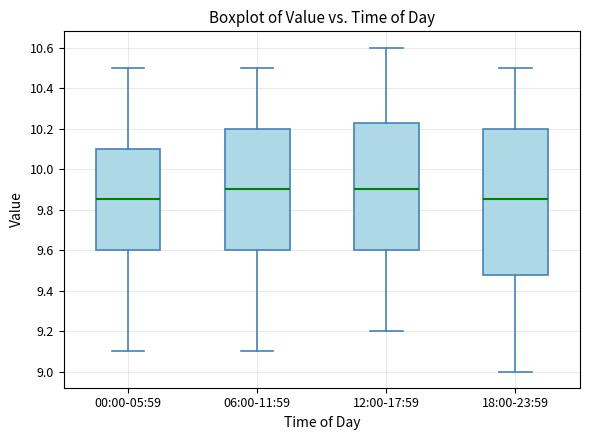

Reading left to right, transcribe this box plot: for each box, give where its median line is, the range the box spans, and where its two whiskers end, as read against the y-axis. The values are not printed on the chart, so give them approximately, as read against the axis.

00:00-05:59: median 9.86, box 9.60 to 10.10, whiskers 9.10 to 10.50
06:00-11:59: median 9.90, box 9.60 to 10.20, whiskers 9.10 to 10.50
12:00-17:59: median 9.90, box 9.60 to 10.22, whiskers 9.20 to 10.60
18:00-23:59: median 9.86, box 9.48 to 10.20, whiskers 9.00 to 10.50